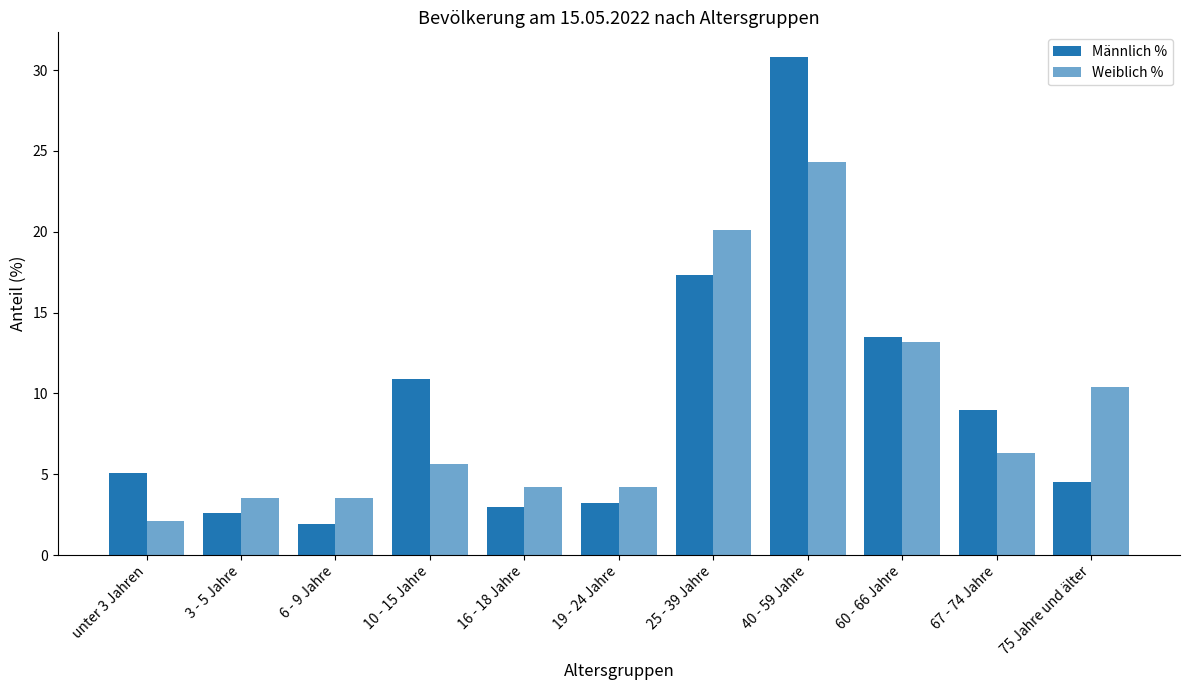

What is the maximum value for Männlich %?

30.8